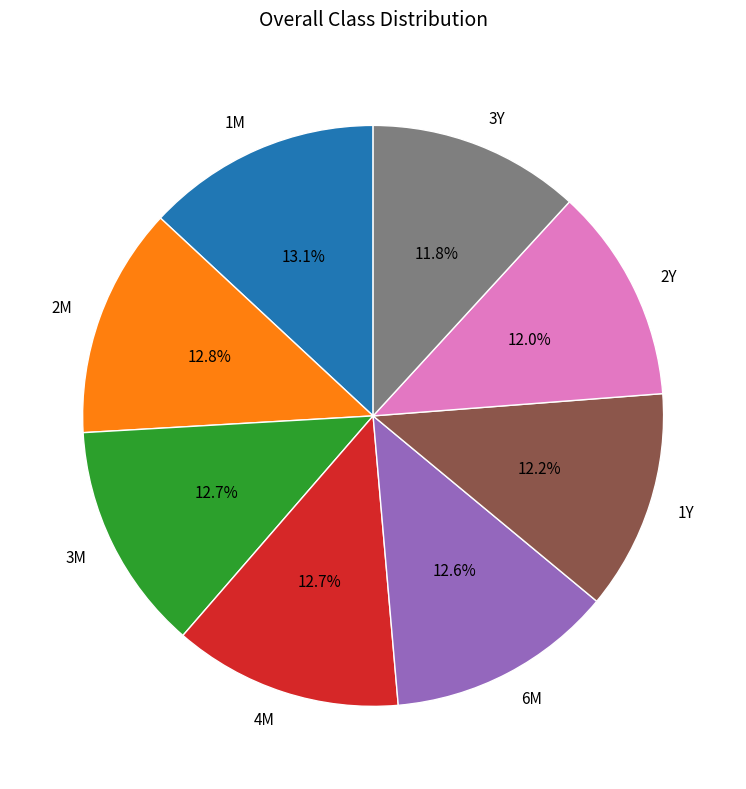

Does 2M account for over 50% of the chart?

No